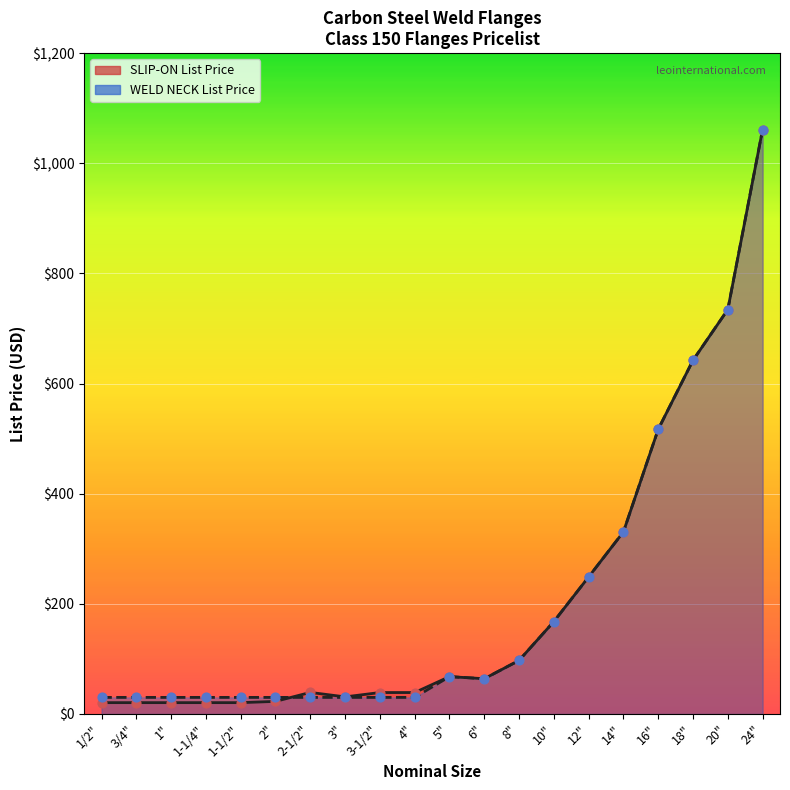

What is the total value across all series at 16"?

1034.0